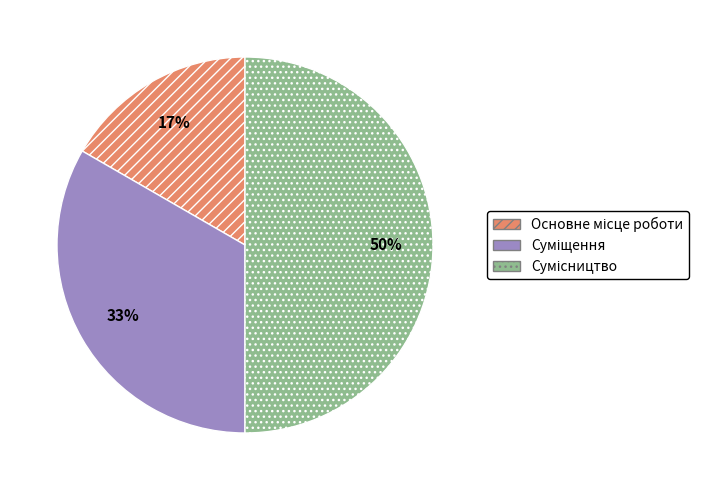

To the nearest percent, what is the difference between the largest and smallest slice percentages?

33%